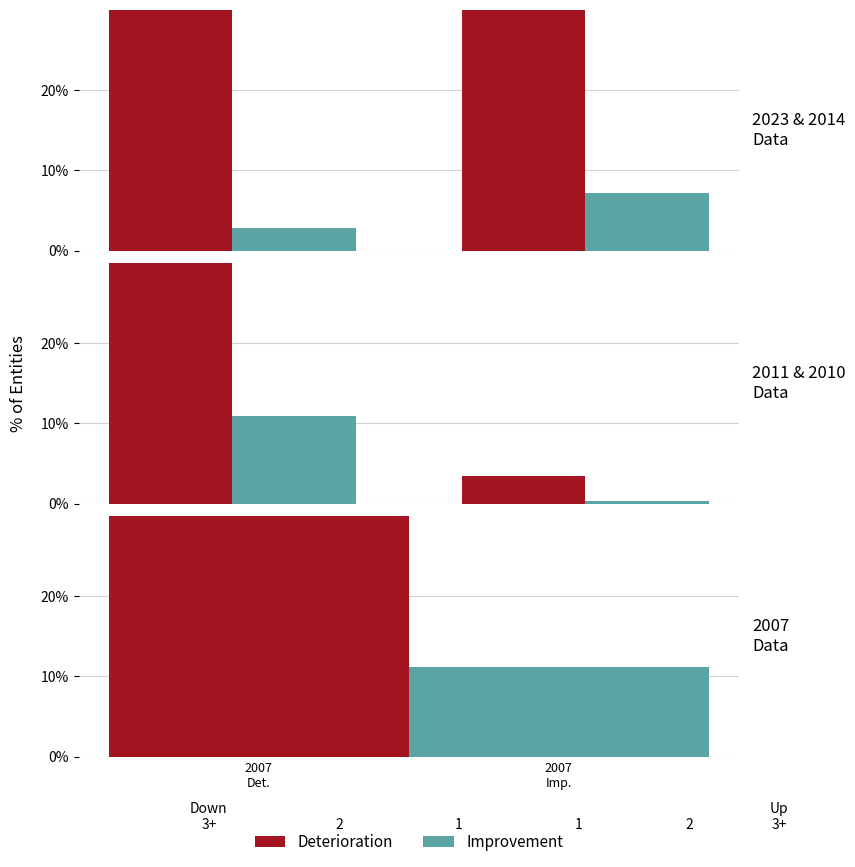

What value does the Improvement series have at 2007
Imp.?

0.3